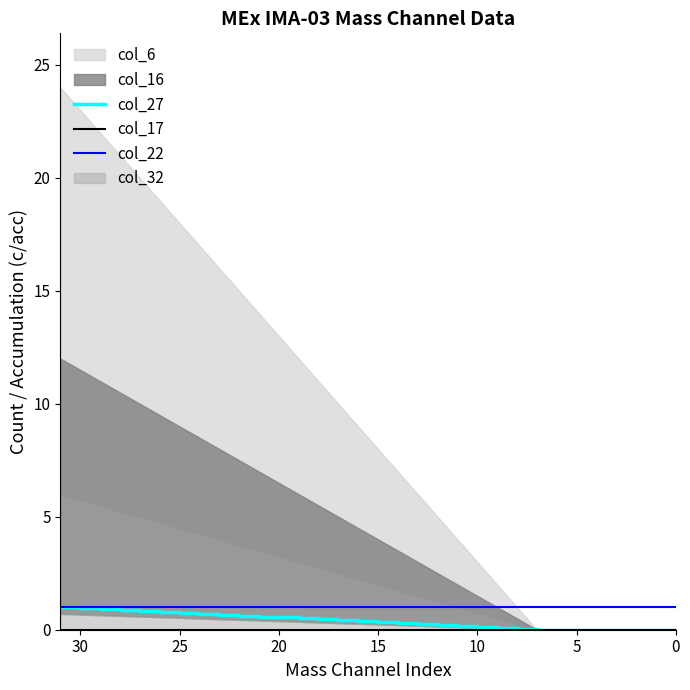

What is the difference between the maximum and minimum values in the col_27 series?

1.0